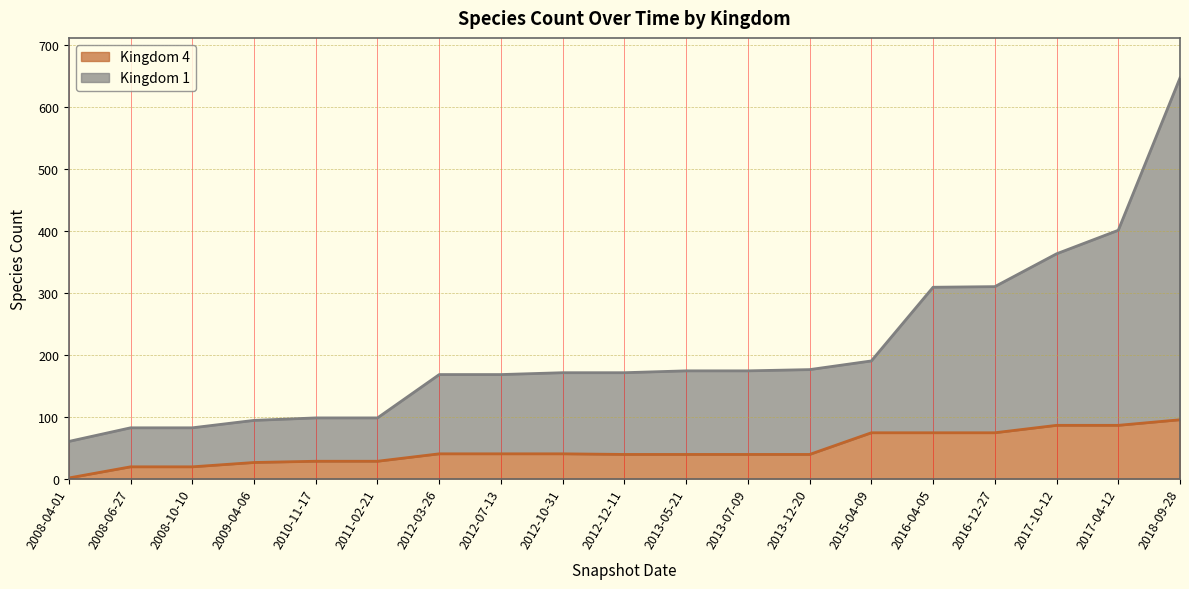

True or false: Kingdom 1 has more than 0 interior local peaks.

False